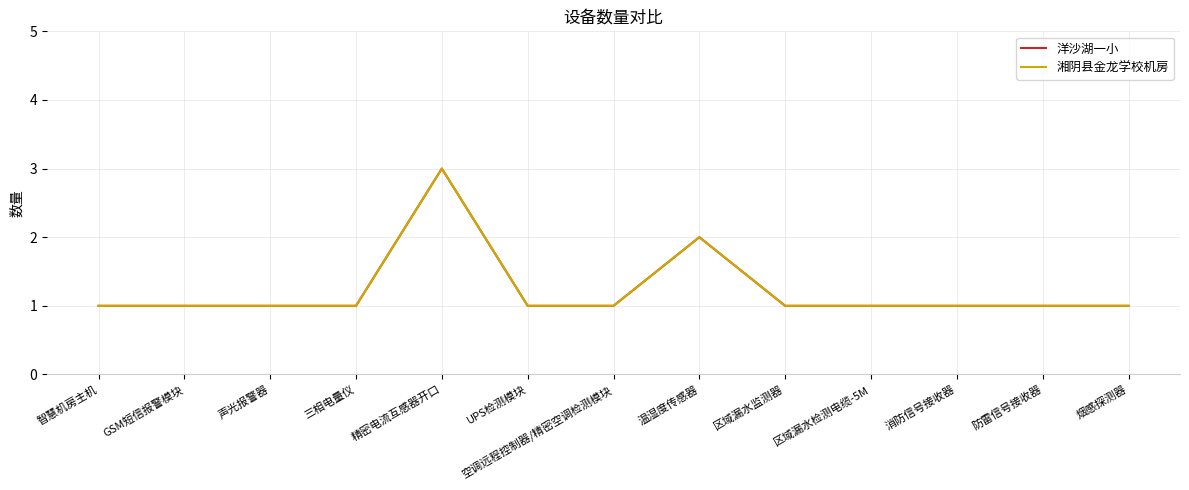

At which category does 湘阴县金龙学校机房 reach its first local peak?

精密电流互感器开口